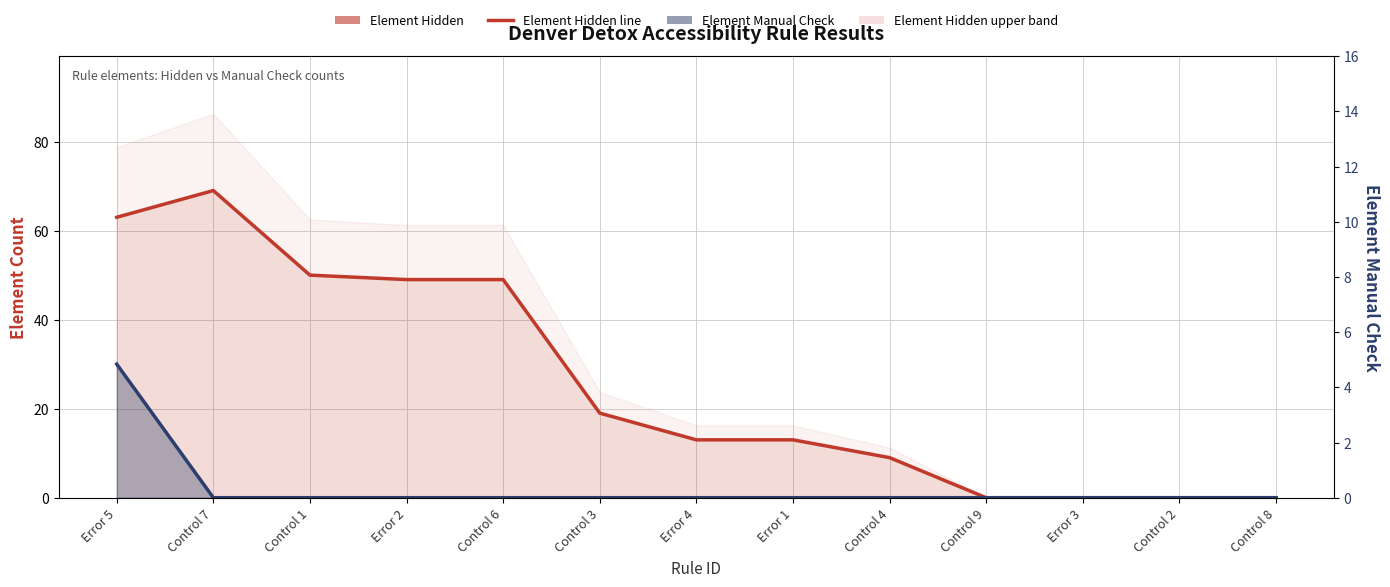

The Element Manual Check line series shows 0 at Error 1. True or false?

True